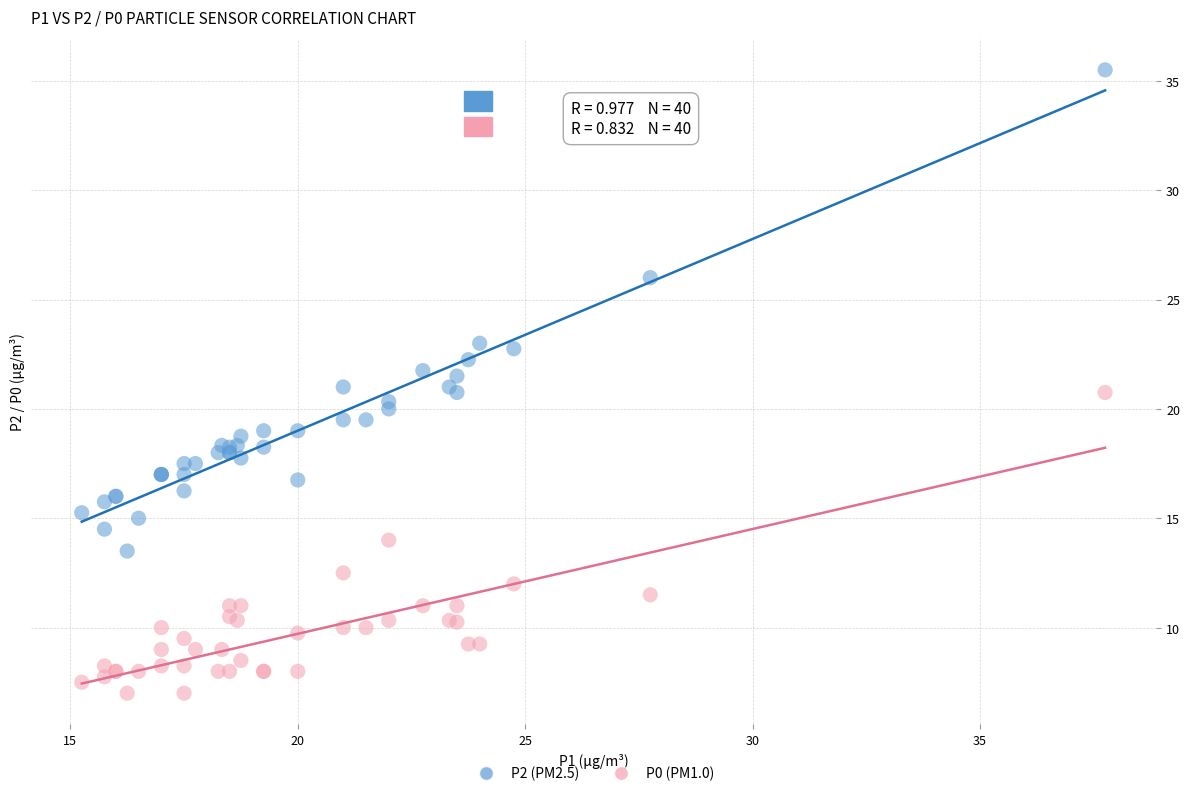

Which series has the widest spread of Y values?

P2 (PM2.5)